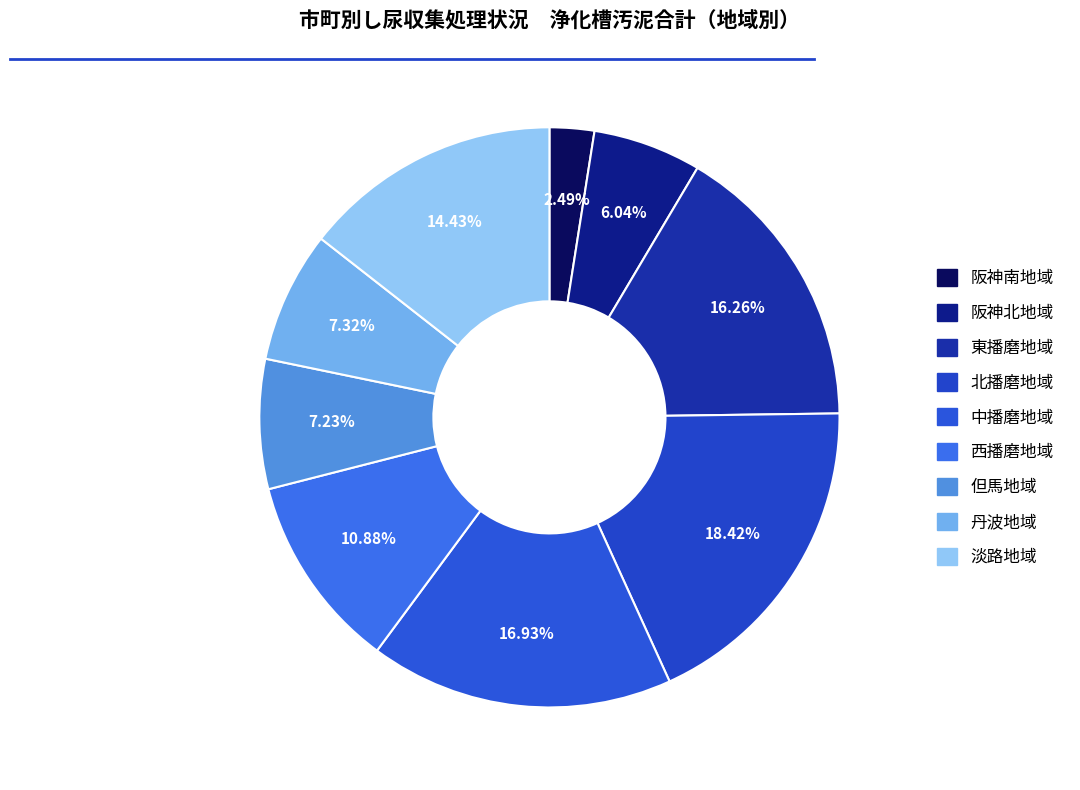

To the nearest percent, what is the difference between the 東播磨地域 and 淡路地域 slice percentages?

2%